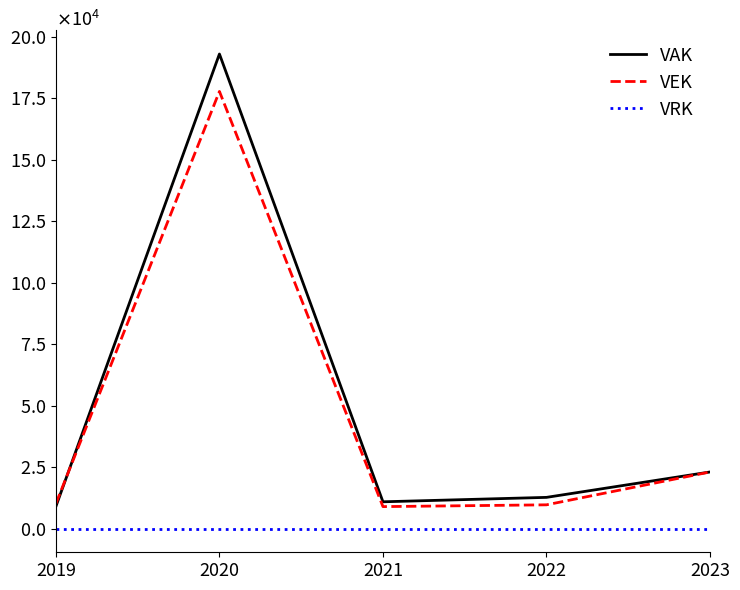

What are all the series names shown in the legend?

VAK, VEK, VRK